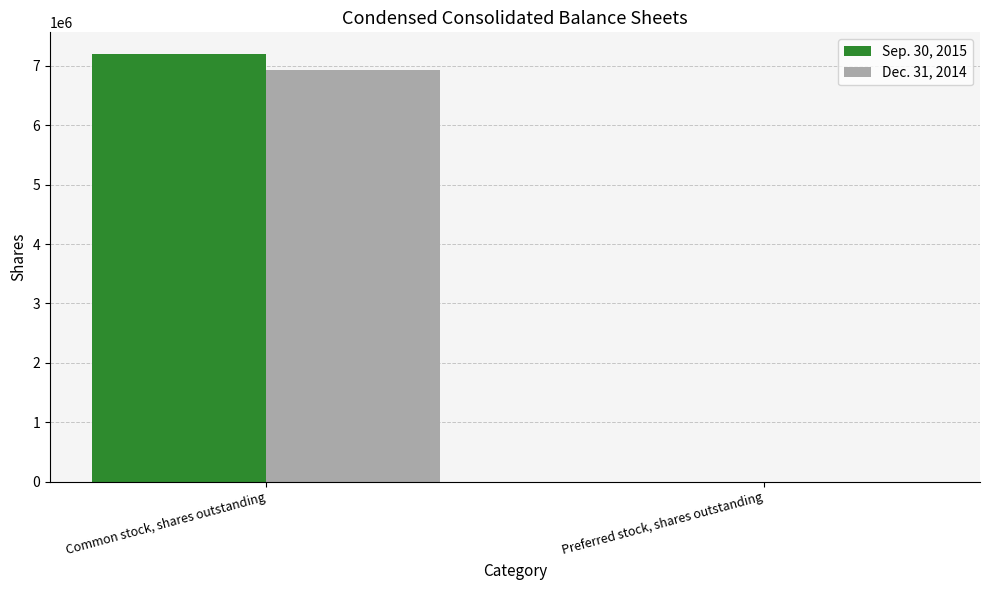

What is the maximum value shown in the chart?

7205907